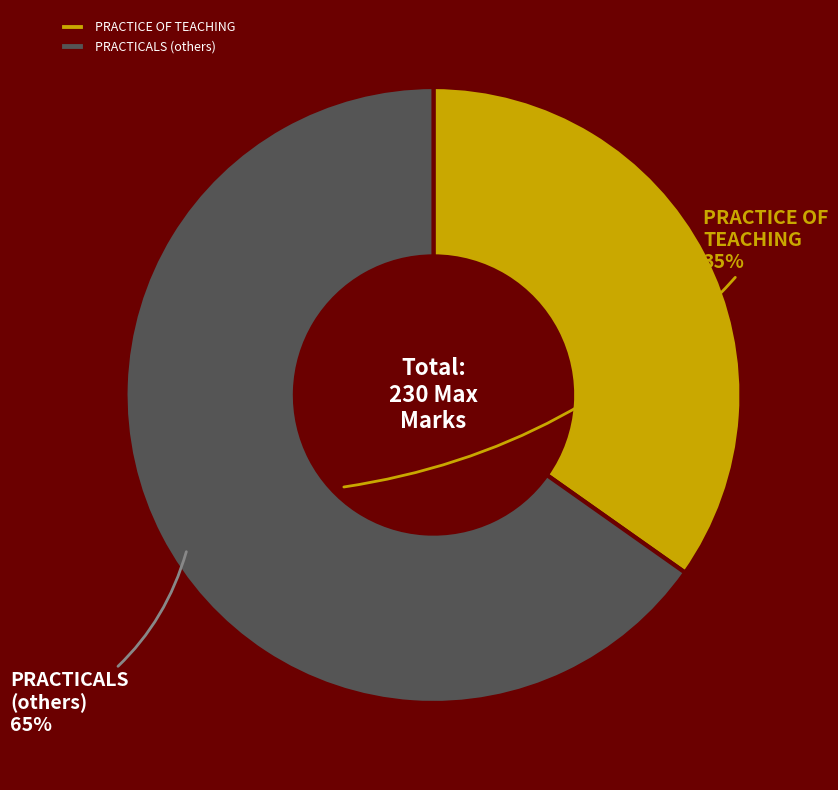

How many slices are in this pie chart?

2